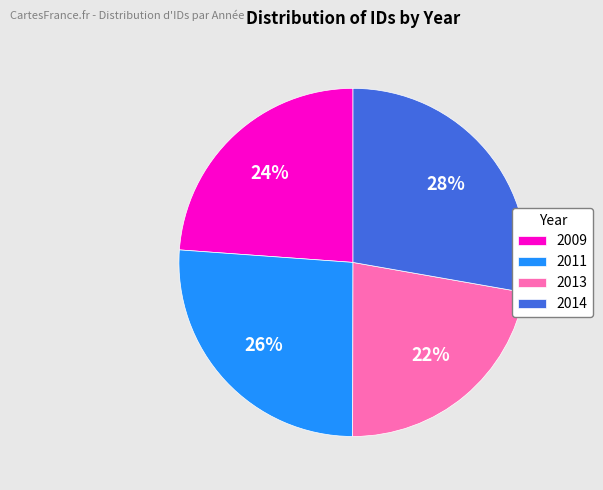

Is the sum of 2013 and 2009 greater than half?

No